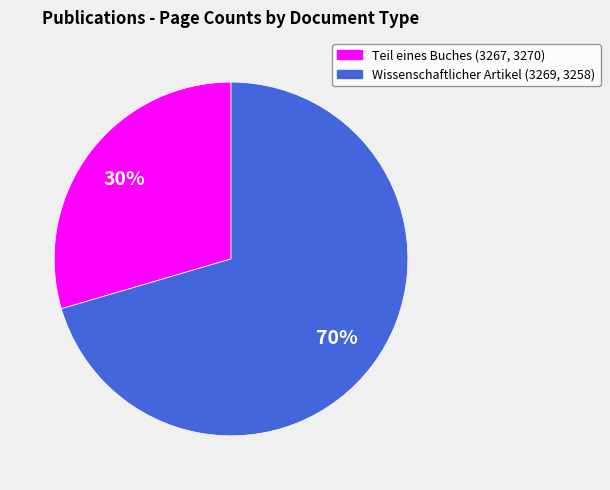

Is there a majority slice in this chart?

Yes